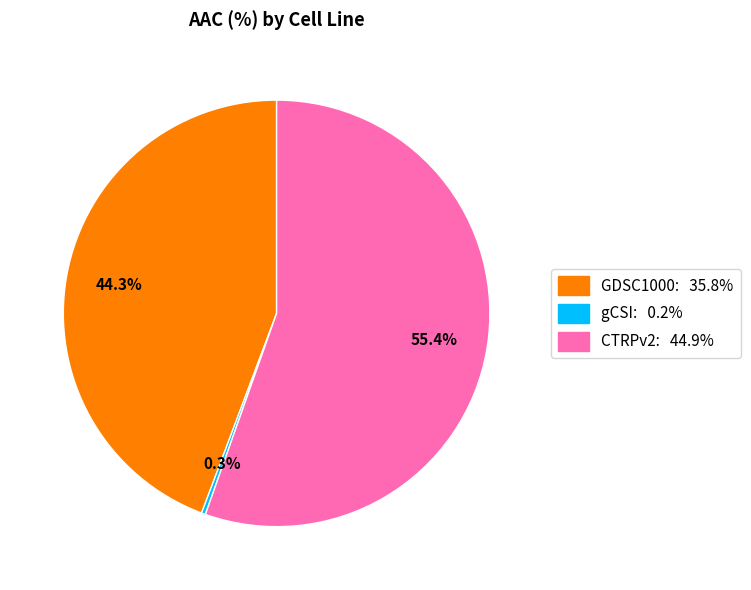

To the nearest percent, what is the difference between the largest and smallest slice percentages?

55%